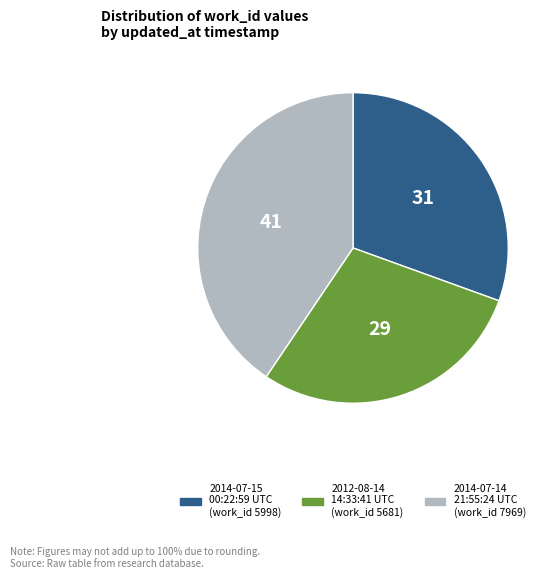

Rank the categories by value from lowest to highest.

2012-08-14 14:33:41 UTC, 2014-07-15 00:22:59 UTC, 2014-07-14 21:55:24 UTC